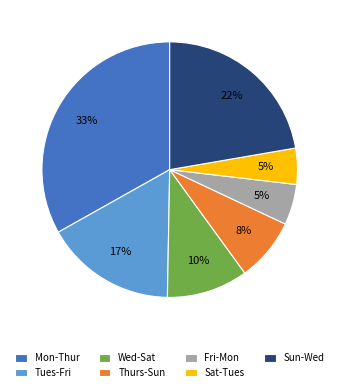

Combined, do Thurs-Sun and Tues-Fri account for over 50%?

No